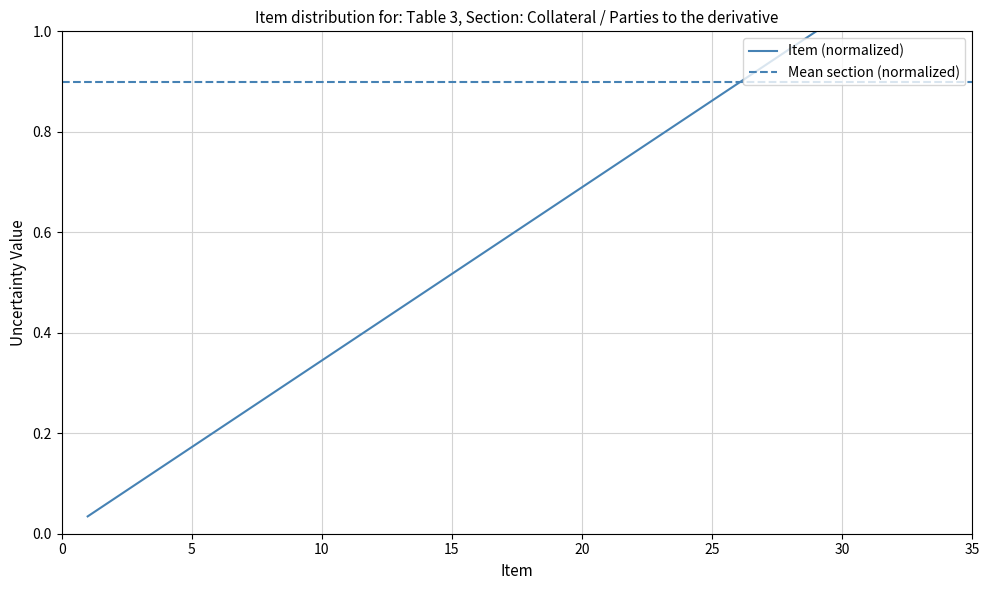

Does the chart have visible grid lines?

Yes